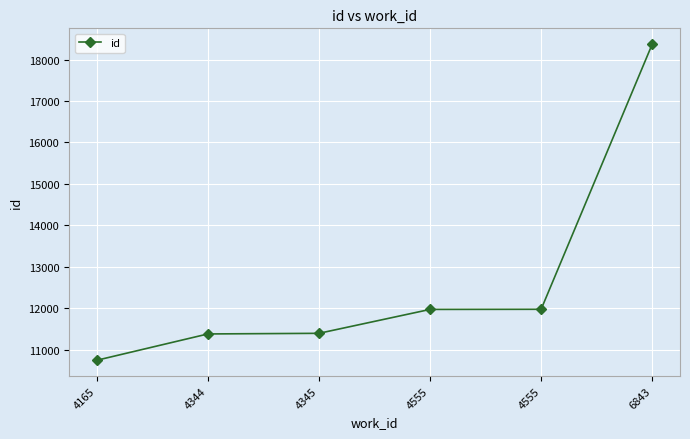

Reading left to right, extract all data points from this chart.

10744	11379	11394	11971	11974	18373